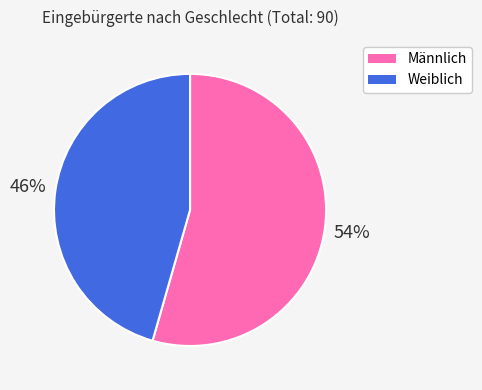

What is the largest slice in the pie chart?

Männlich